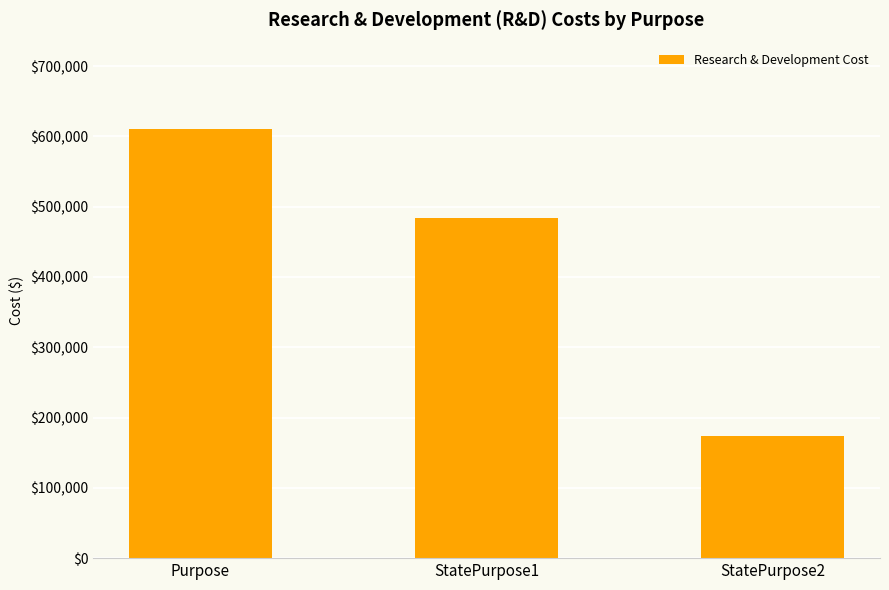

Does the chart contain stacked bars?

No